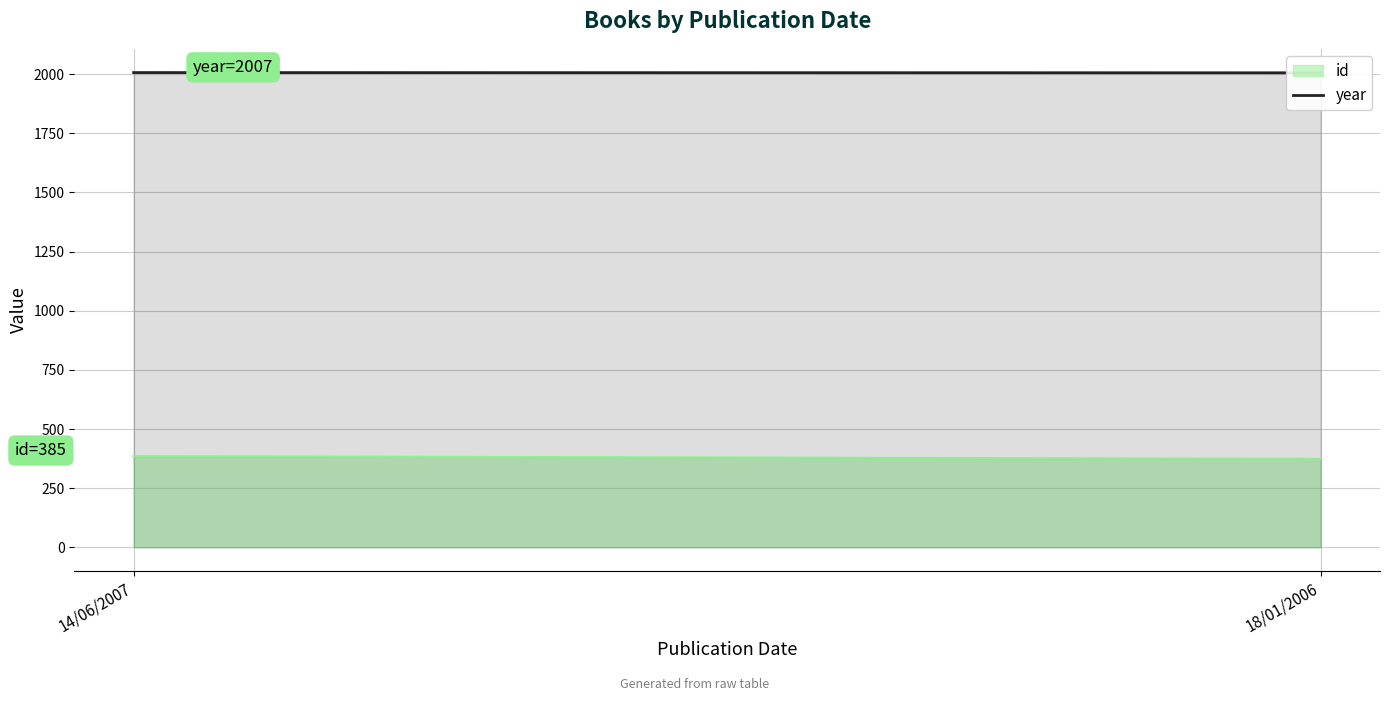

How many lines are shown in the chart?

1